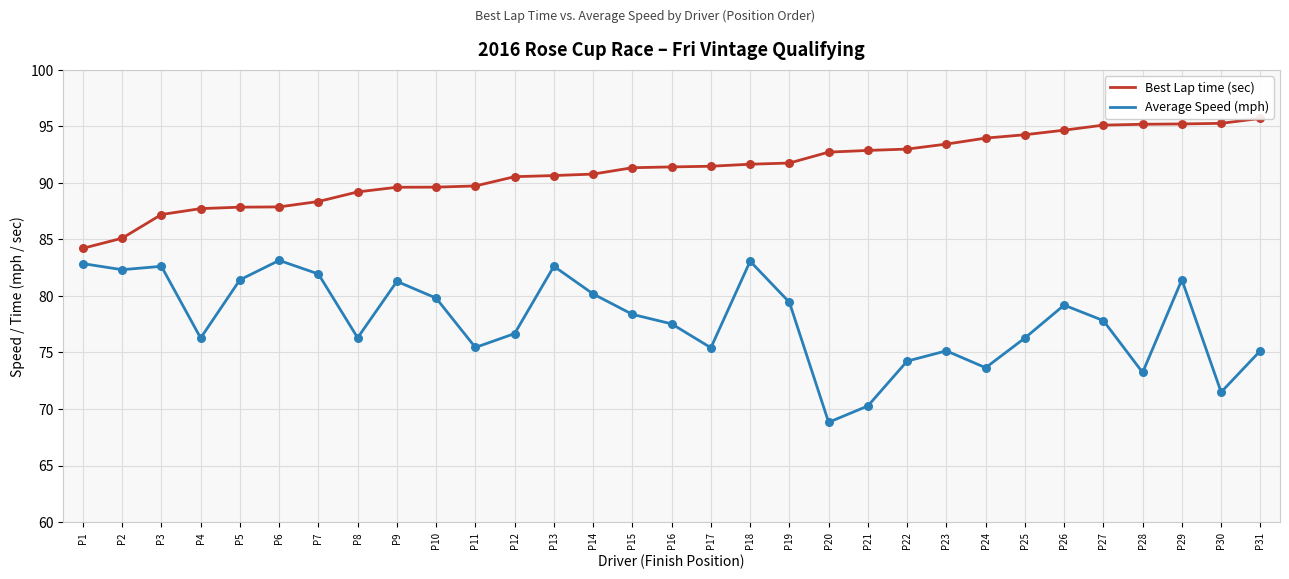

Which series has the largest total across all categories?

Best Lap time (sec)